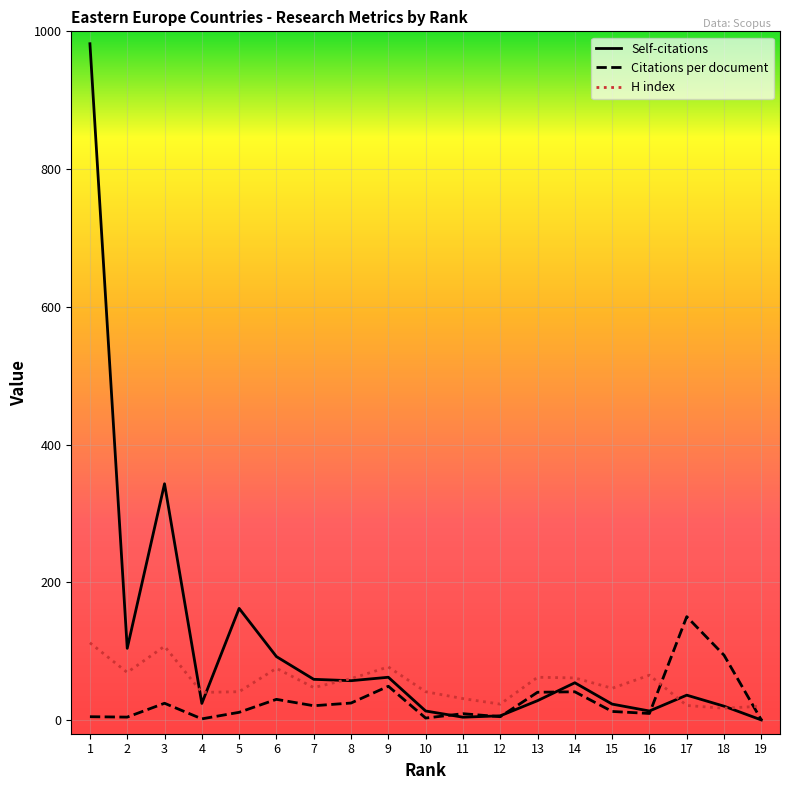

Is this an area chart (filled region under the line)?

No